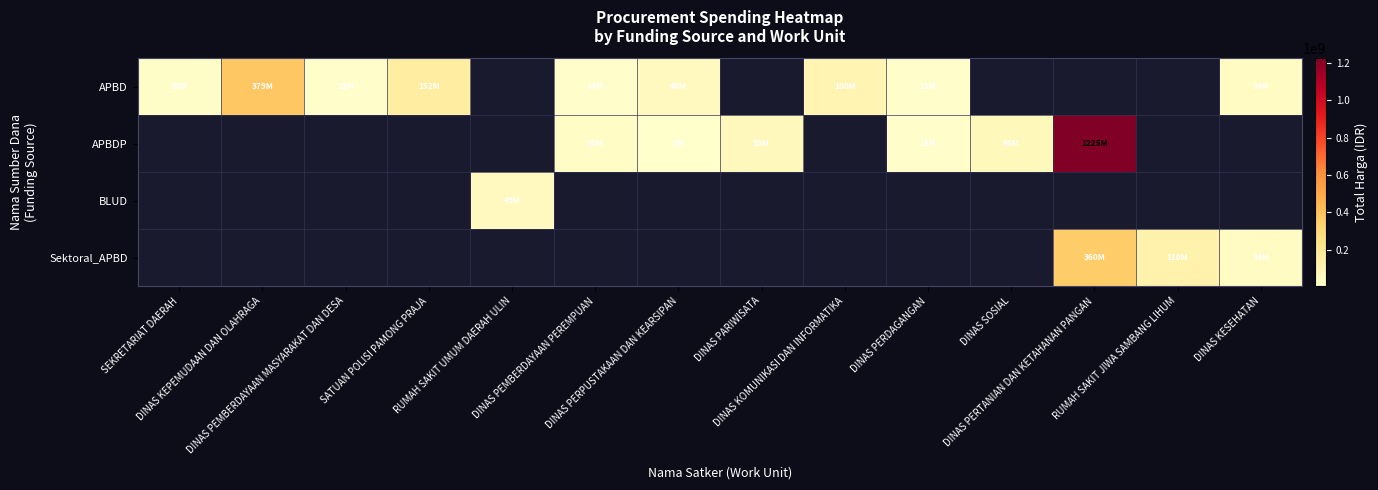

Is the value of APBDP at DINAS PARIWISATA greater than the value of BLUD at SEKRETARIAT DAERAH?

No